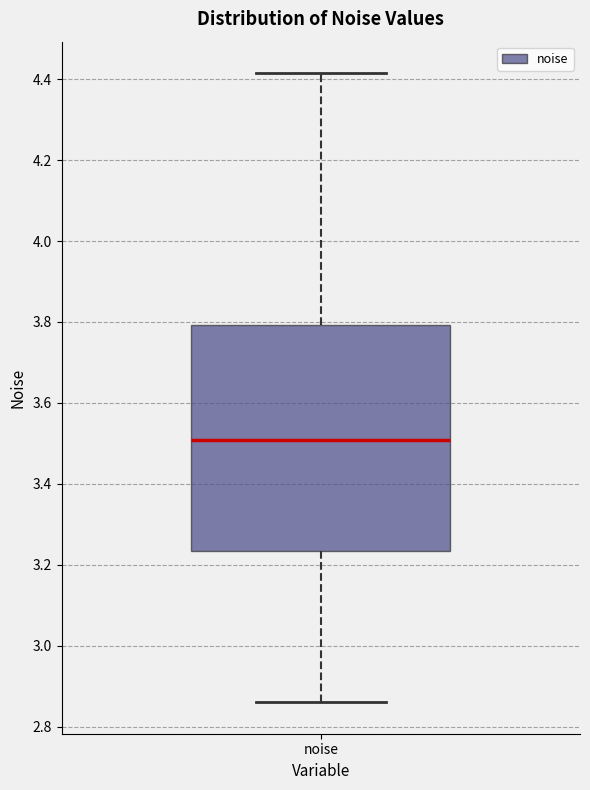

Where does the median line of the box for noise sit on the y-axis? The values are not printed on the chart, so give them approximately, as read against the axis.

3.50